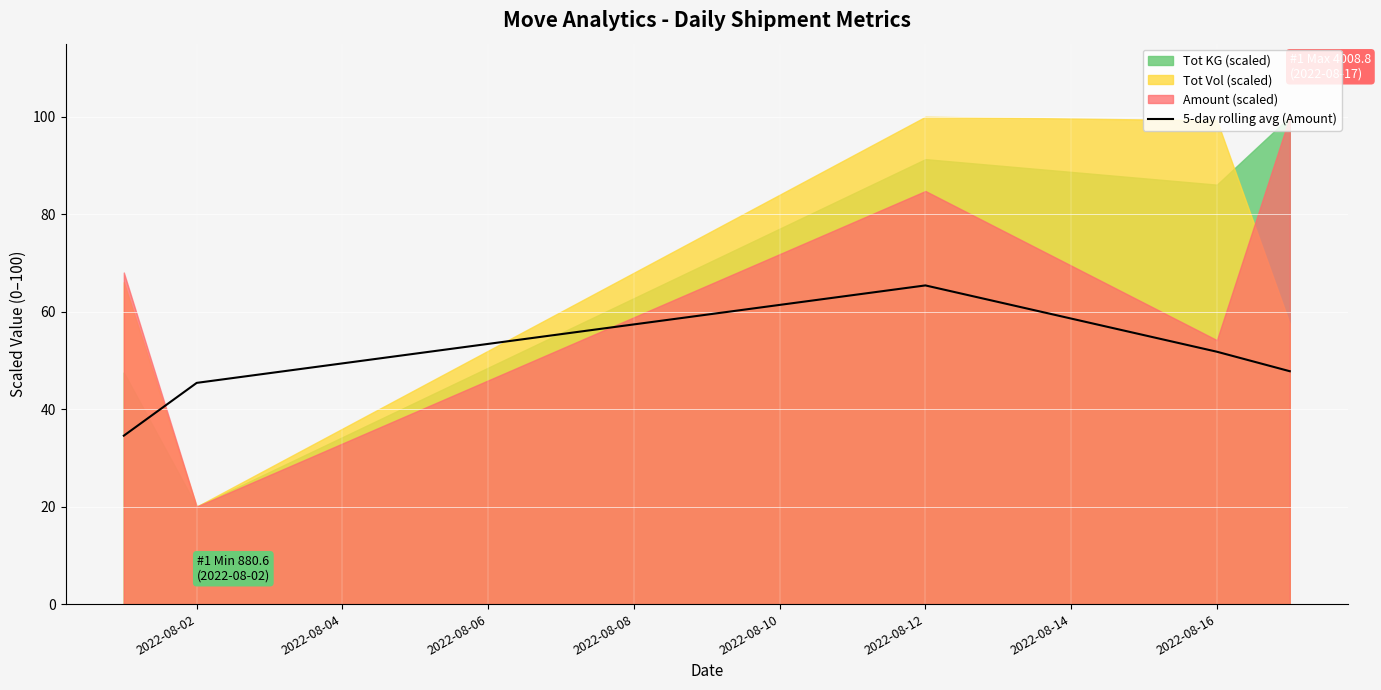

What is the sum of all values?

244.9